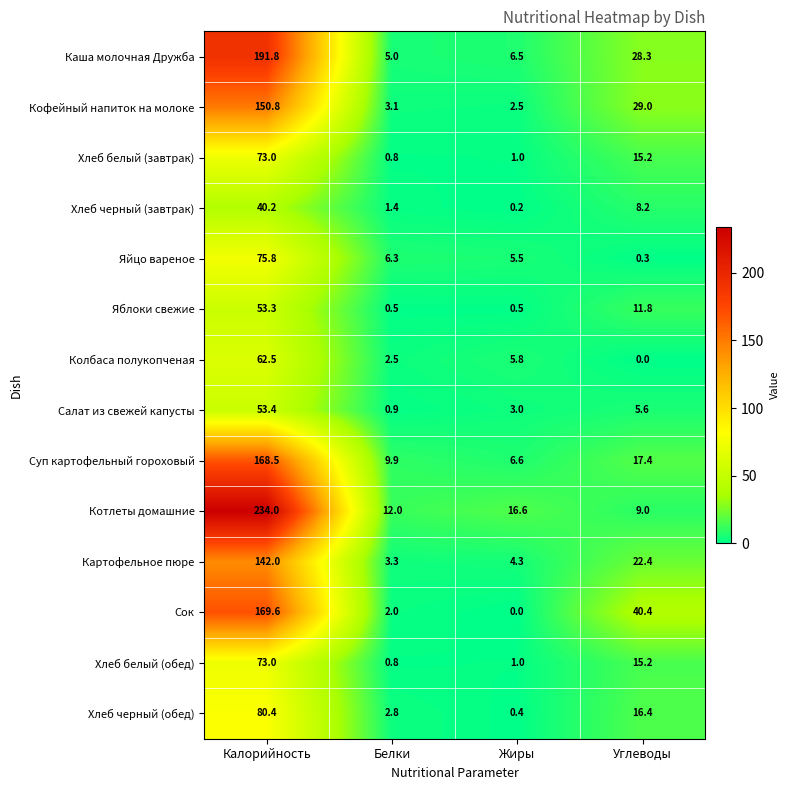

Which label corresponds to the largest value in the chart?

Калорийность